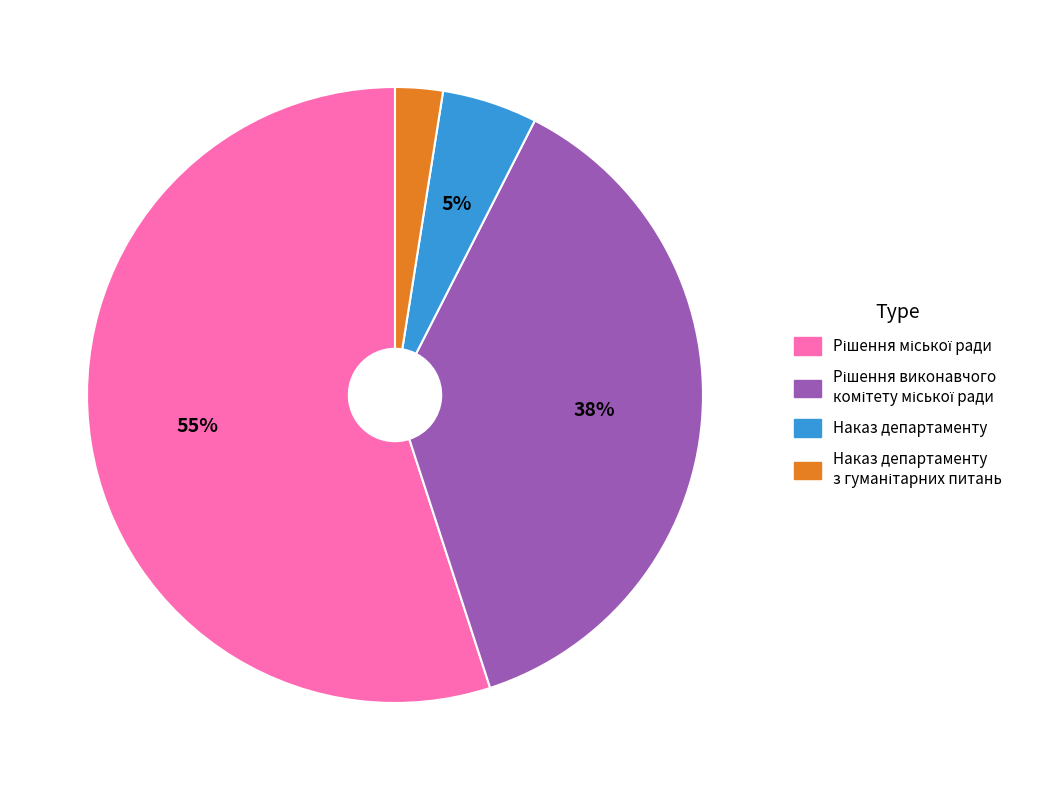

The Наказ департаменту slice represents 5% of the pie. True or false?

True